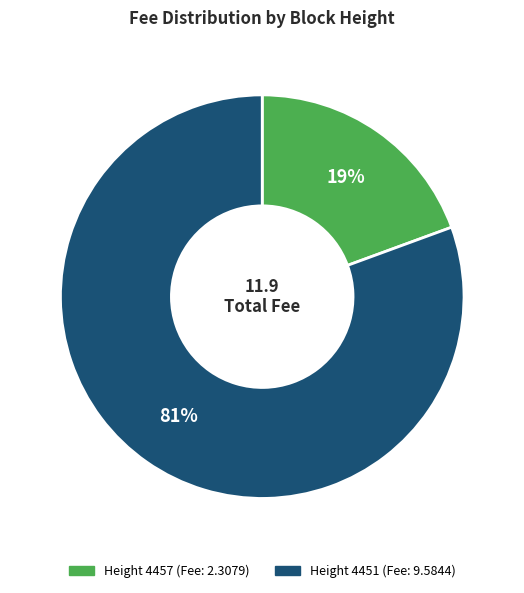

Is there a majority slice in this chart?

Yes